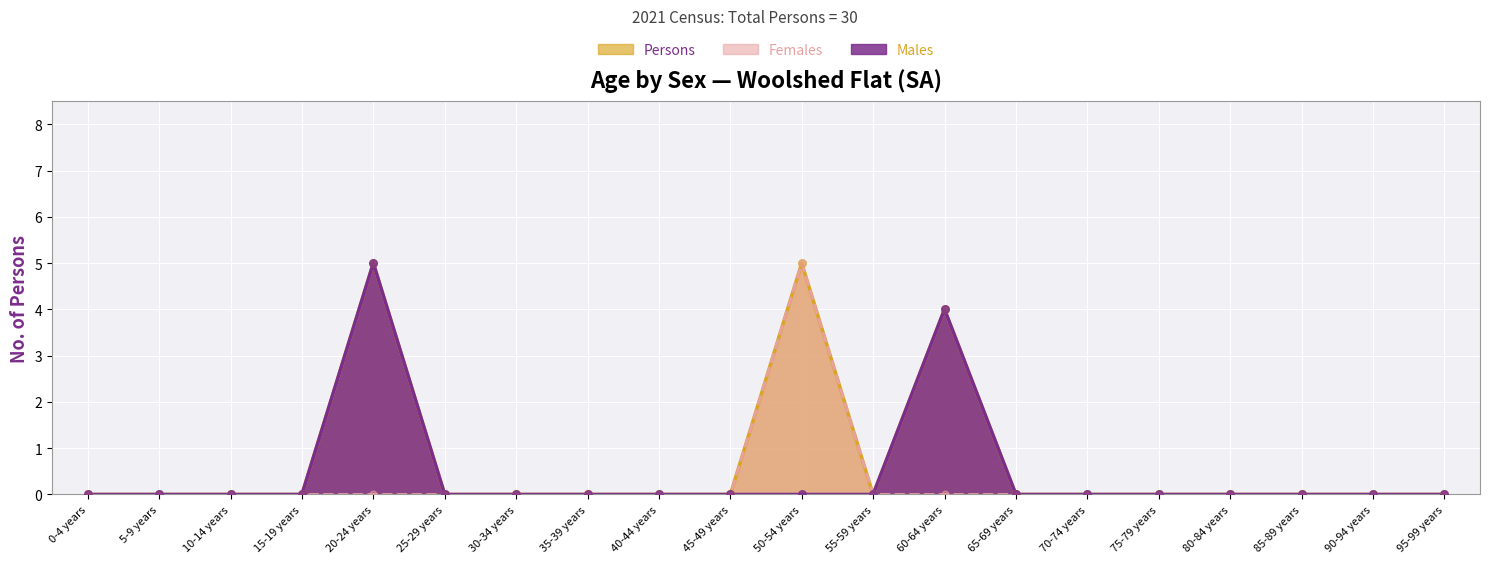

Which series has the largest total across all categories?

Persons